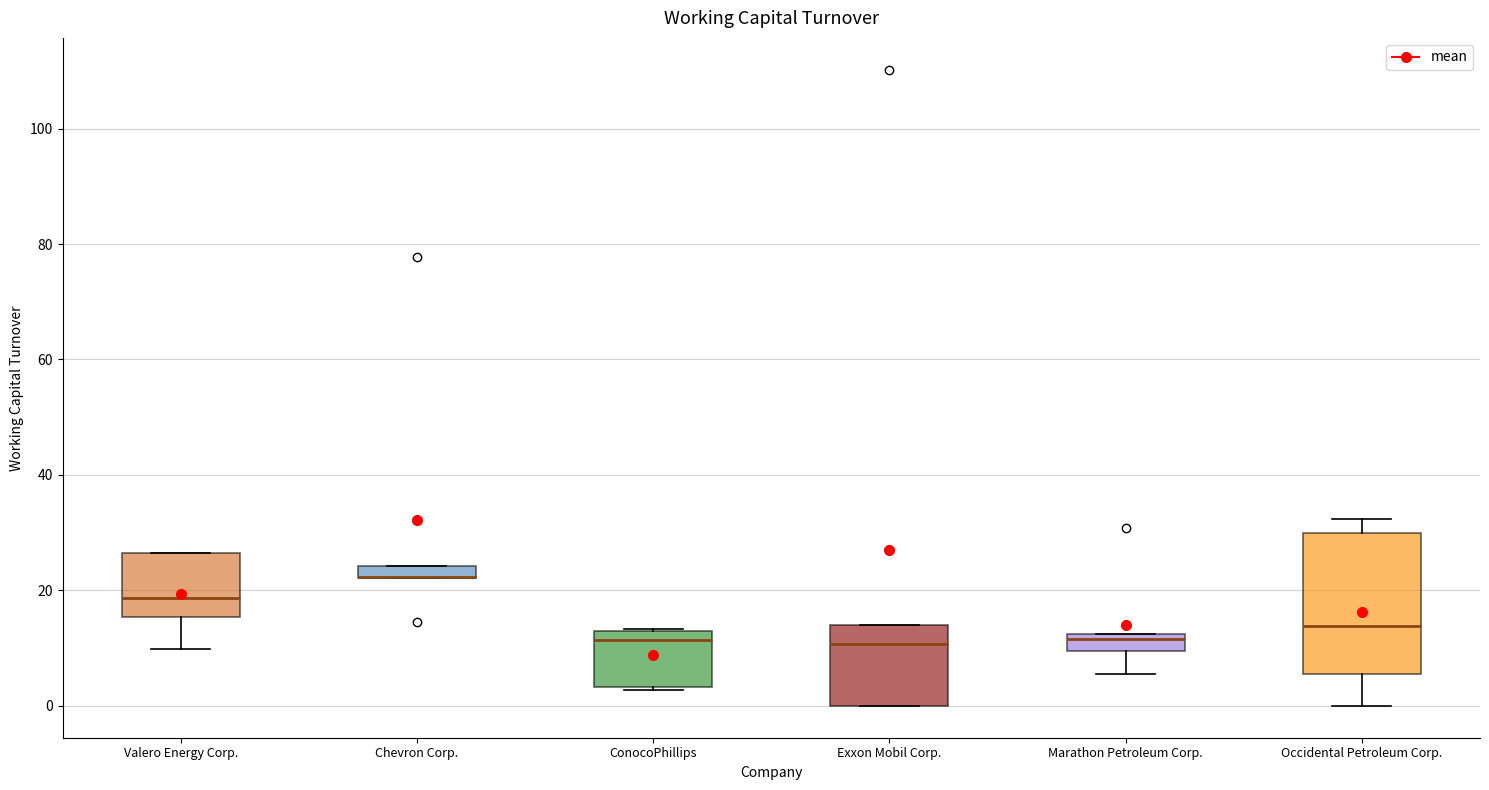

Where is the lower edge of the box for ConocoPhillips on the y-axis? The values are not printed on the chart, so give them approximately, as read against the axis.

4